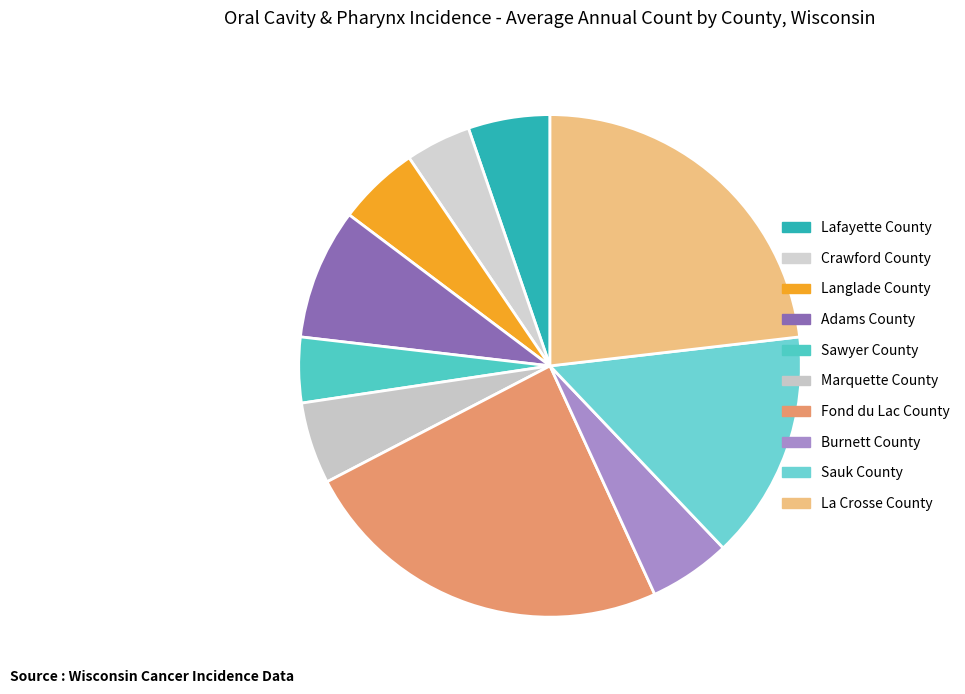

Is it true that Adams County is 15% of the pie?

False